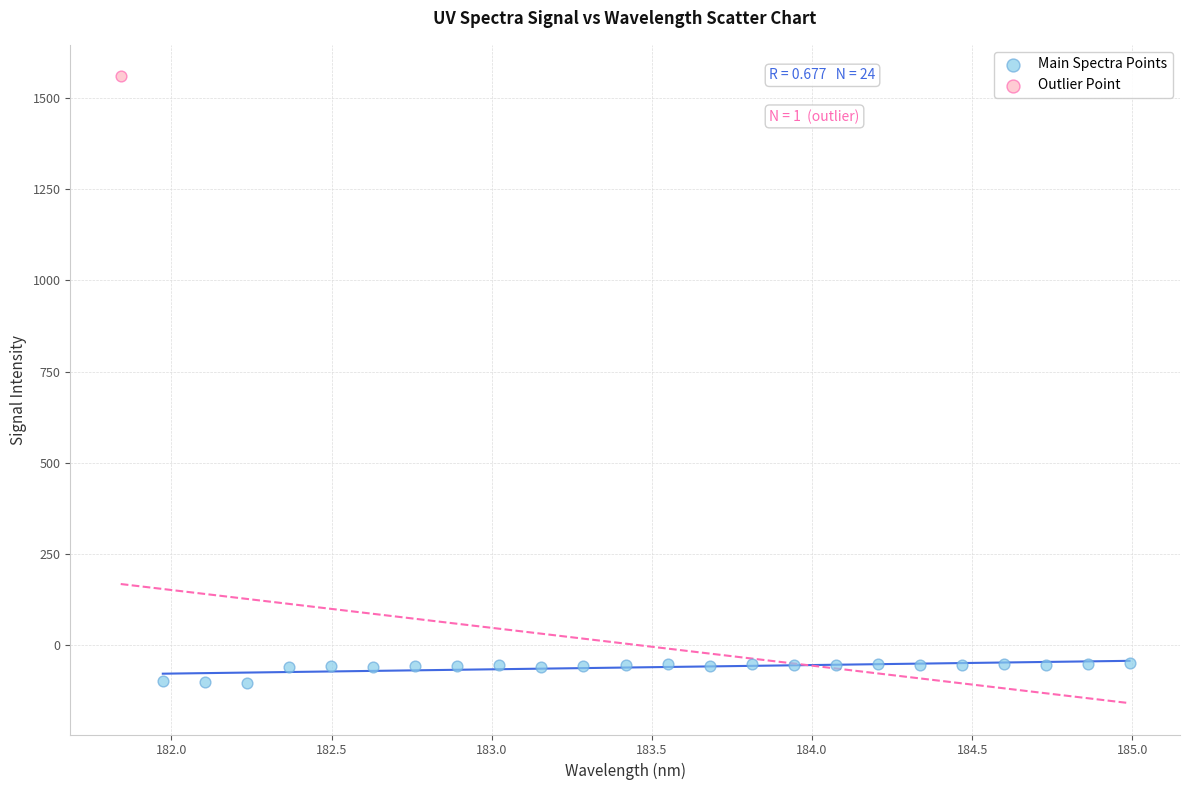

What are all the series names shown in the legend?

Main Spectra Points, Outlier Point